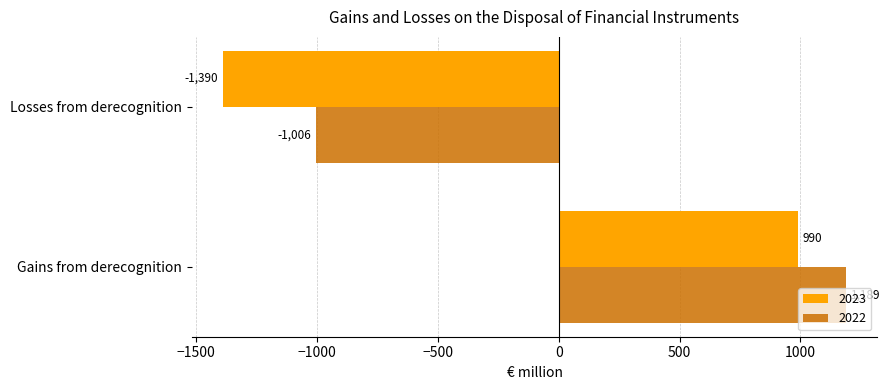

True or false: 2022 has a value of 691 at Gains from derecognition.

False